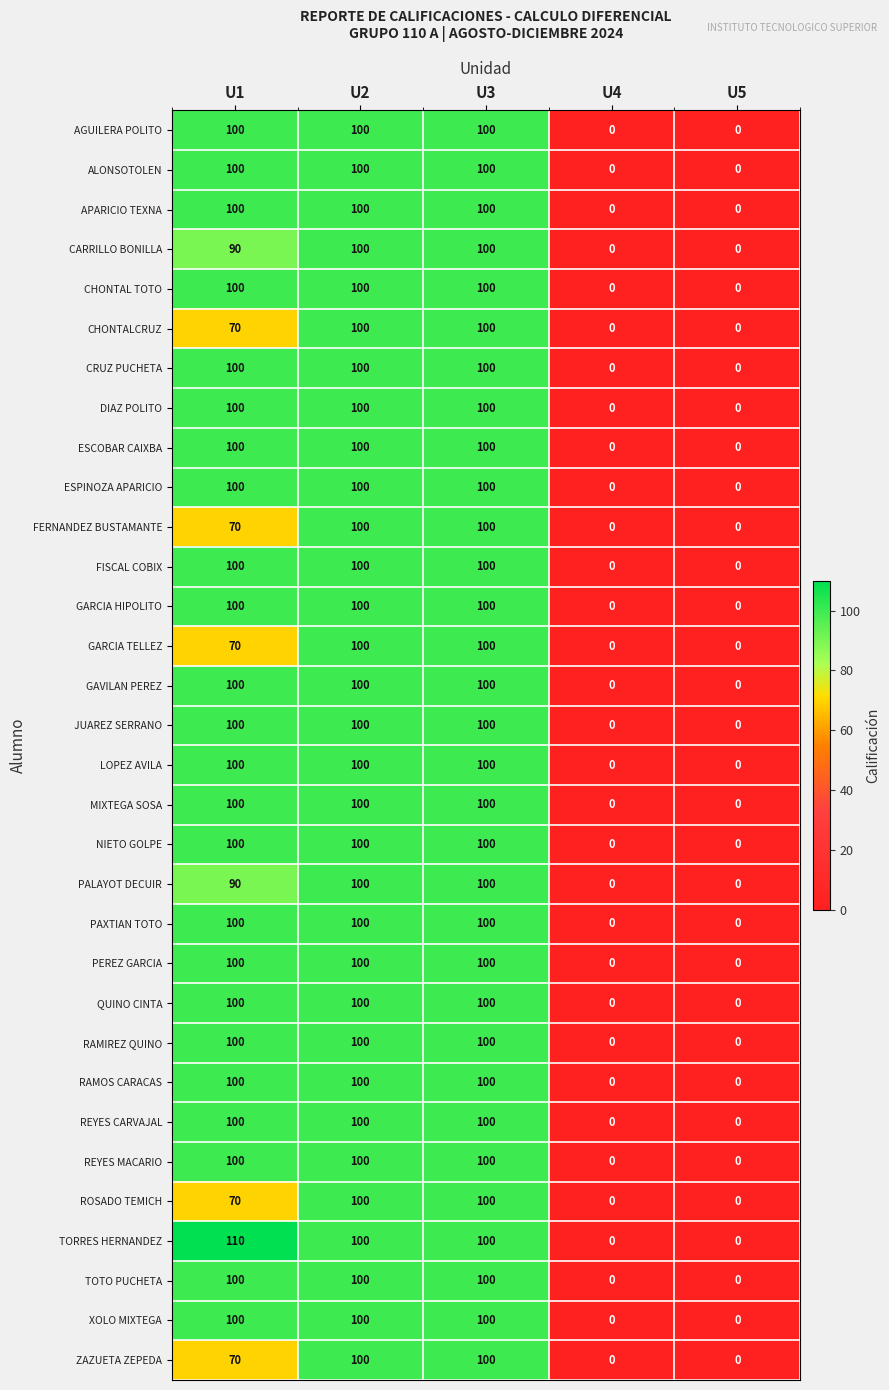

What value does the ESPINOZA APARICIO series have at U1?

100